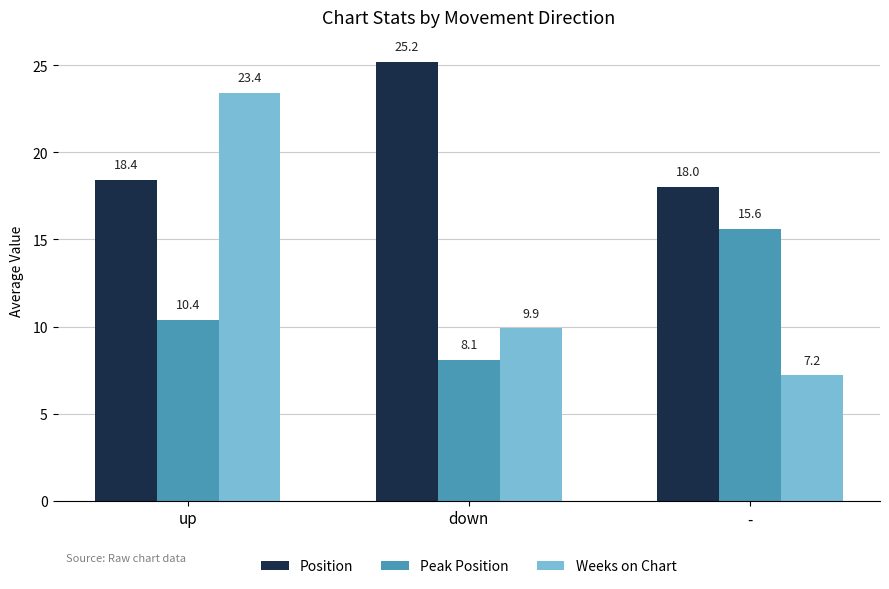

What is the sum of the Weeks on Chart values at up and down?

33.3